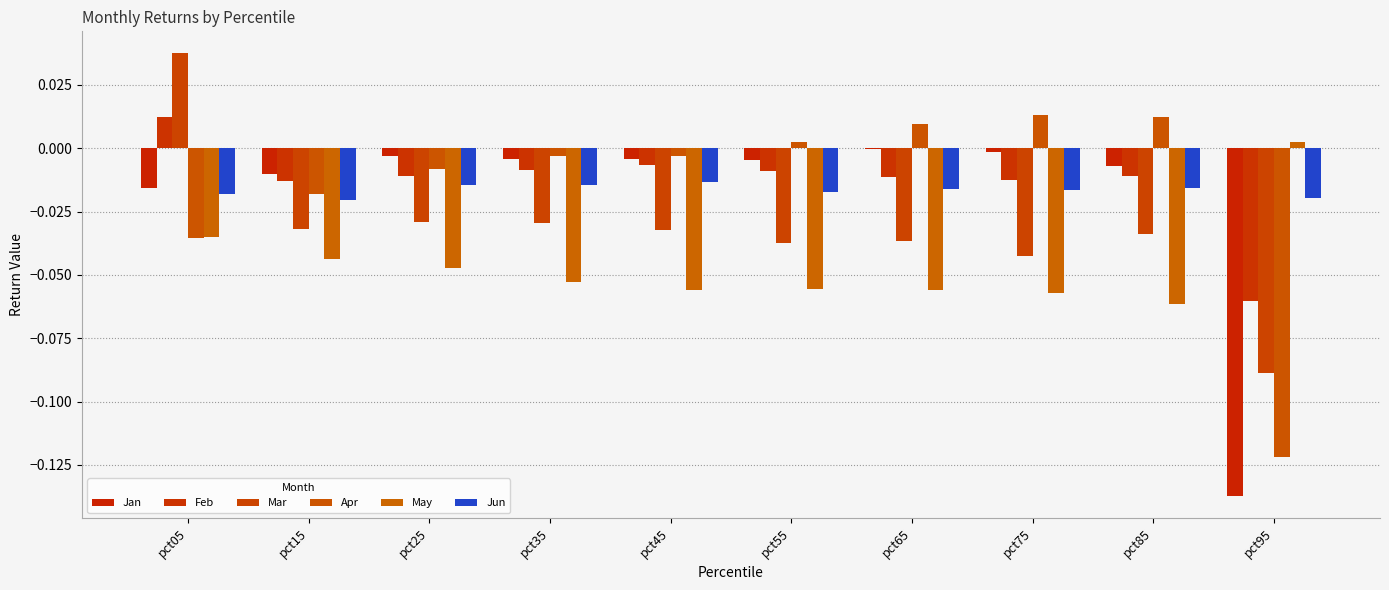

At which category is the sum across all series the highest?

pct05